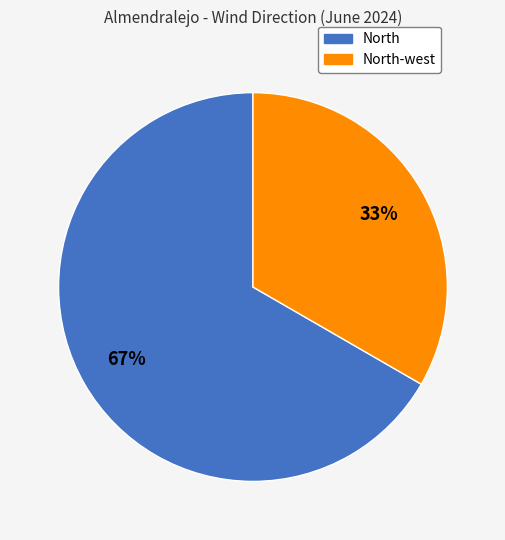

Which has a higher value, North-west or North?

North